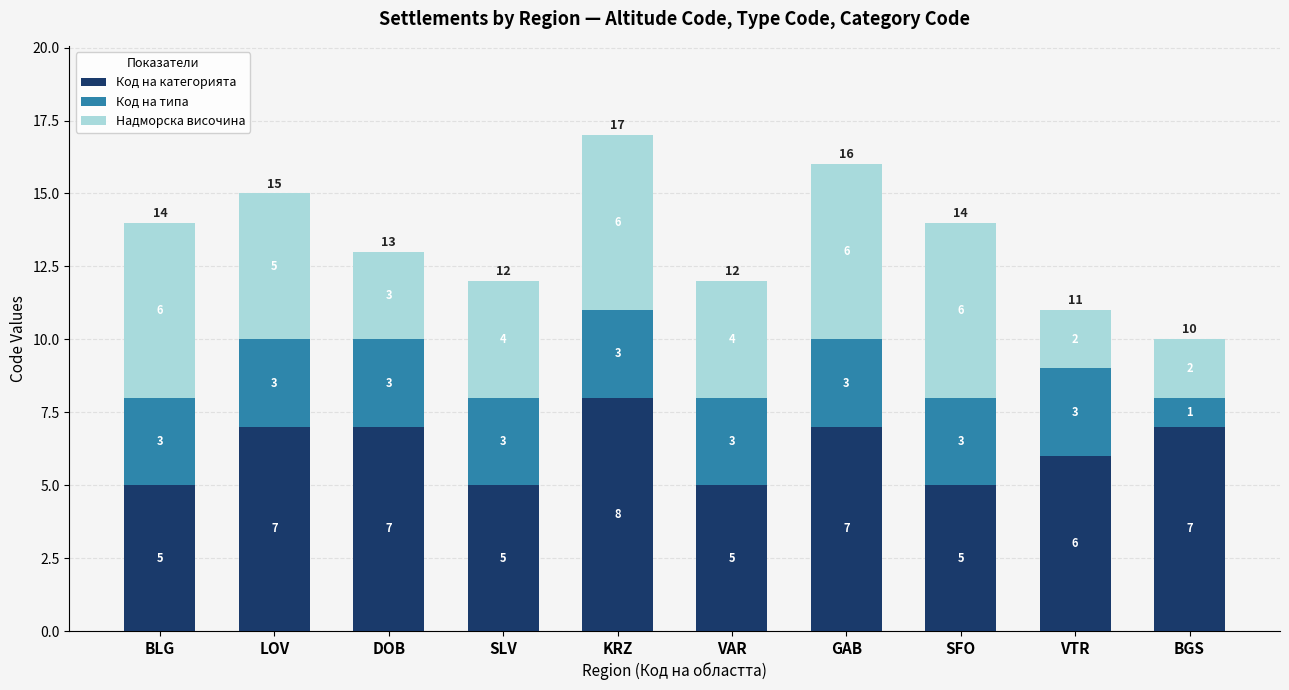

How many values in the Код на категорията series are below 7?

5